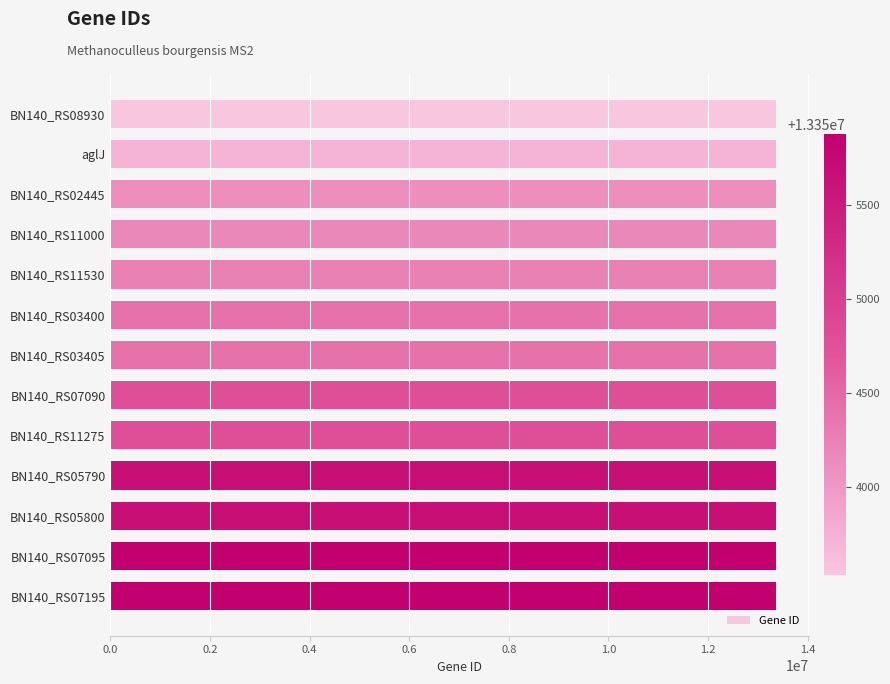

Is it true that the value at BN140_RS11275 is 13354793?

True